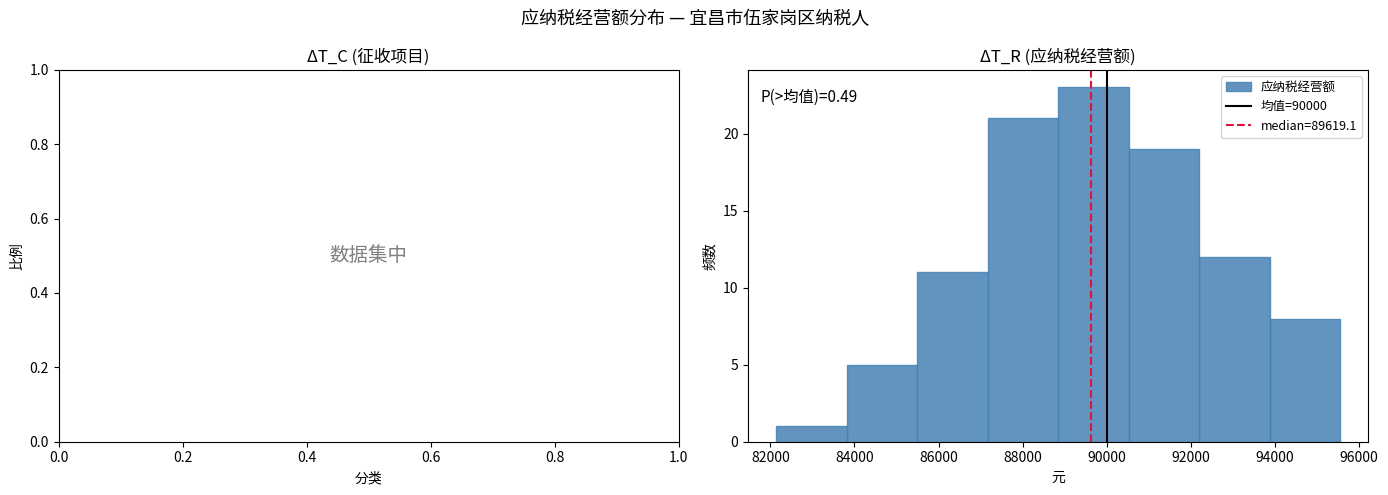

Over which range of the x-axis is the bar tallest?

88800 to 90600